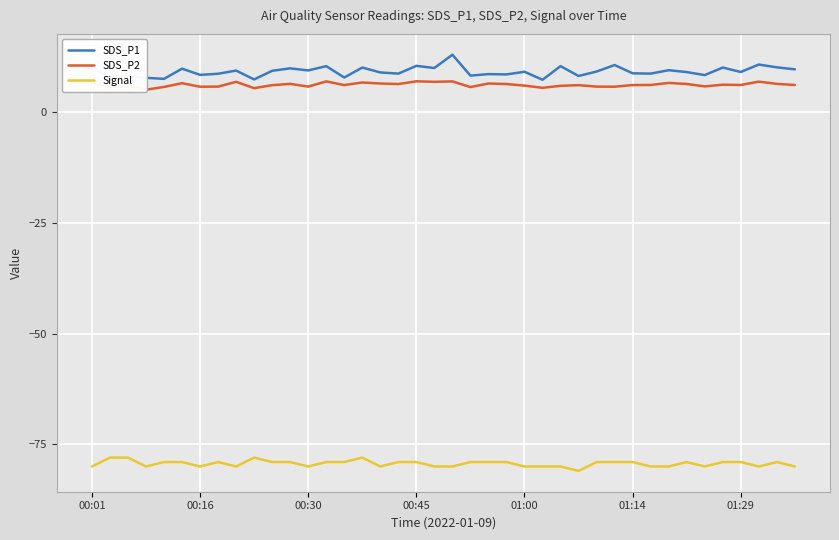

Is it true that SDS_P1 equals 5.2 at 17?

False